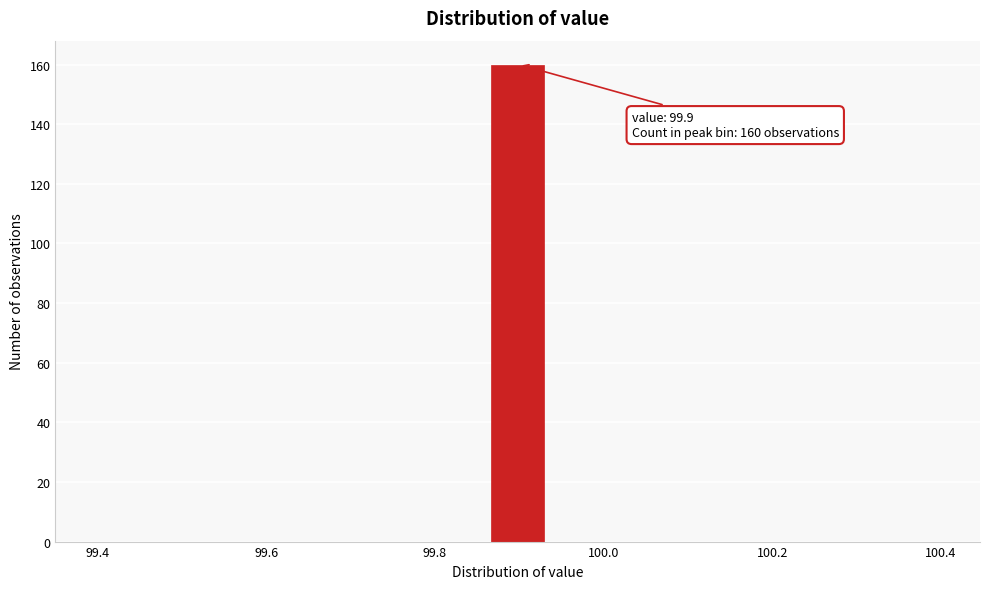

Around what value on the x-axis is the tallest bar? Give the approximate position of its centre, as read against the axis.

99.90